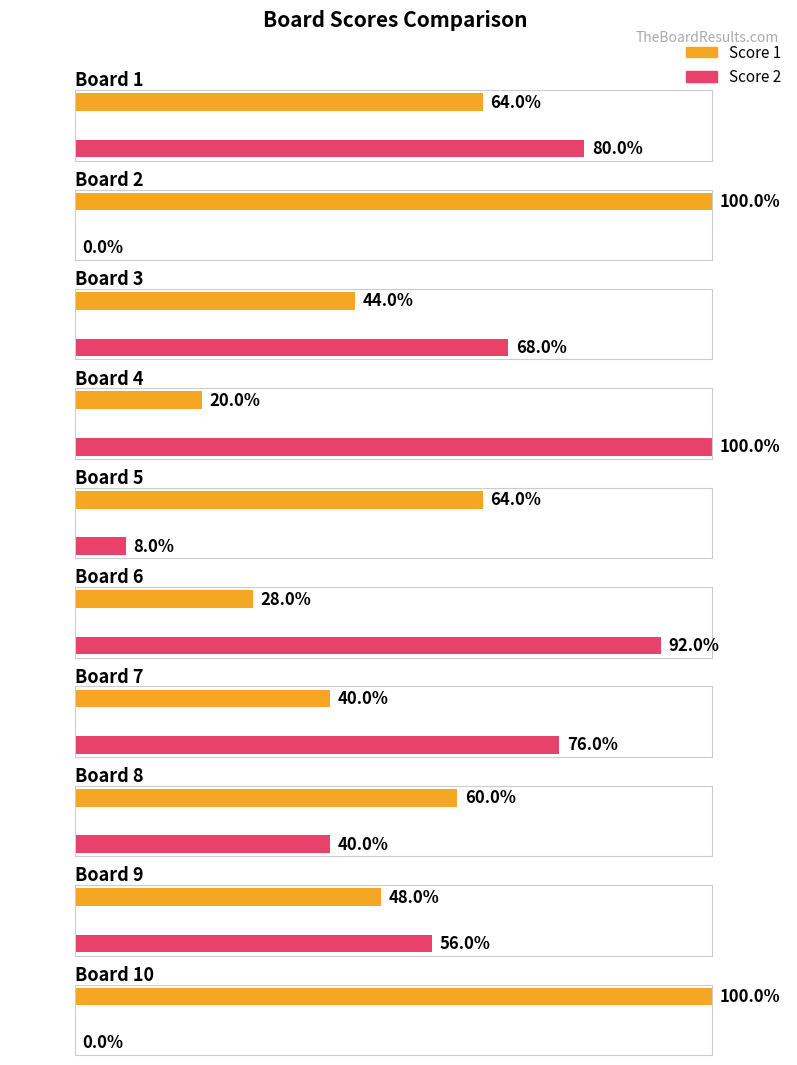

Is the value of Score 1 at 6 greater than the value of Score 2 at 5?

Yes